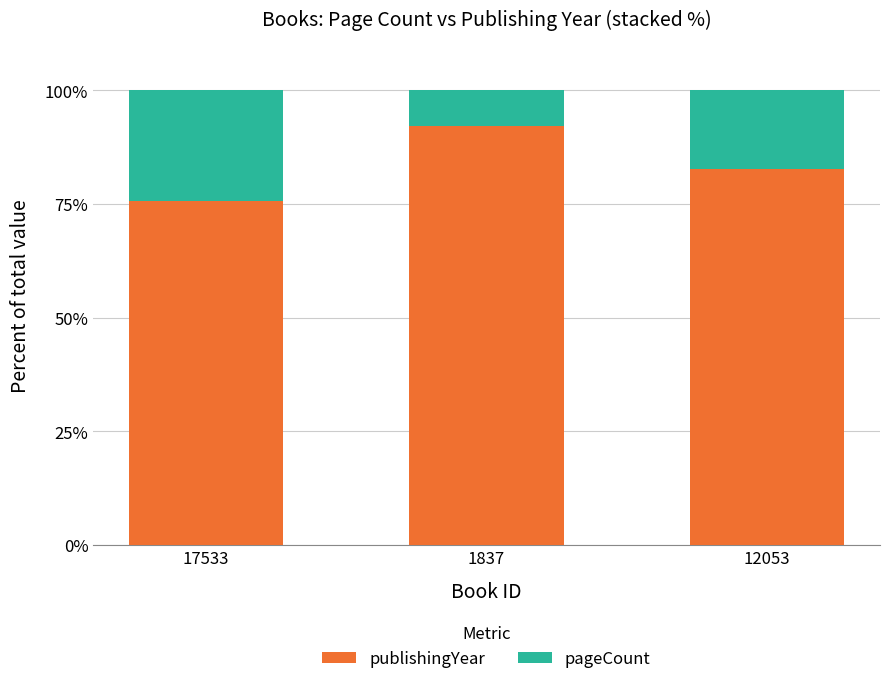

Reading right to left, list the values for the publishingYear series.

12053=82.6	1837=92.2	17533=75.5